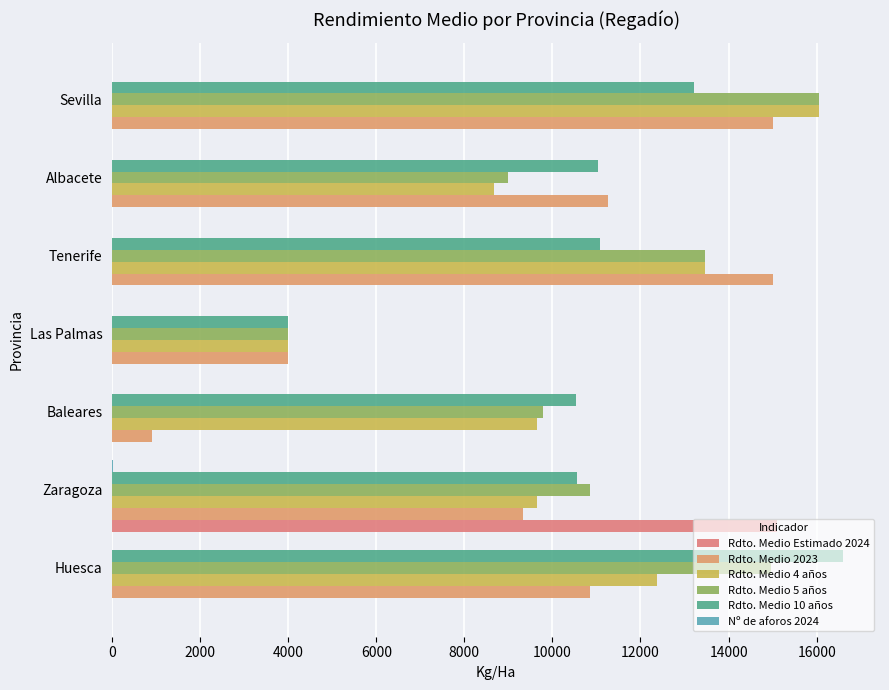

At how many categories does at least one series exceed 10460?

6